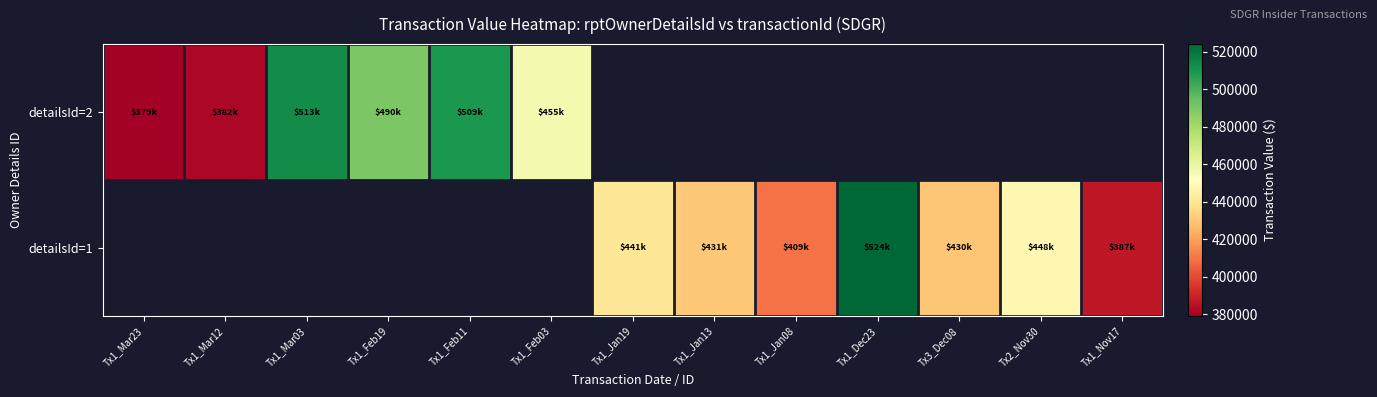

List the series in order of their peak value, highest first.

detailsId=2, detailsId=1